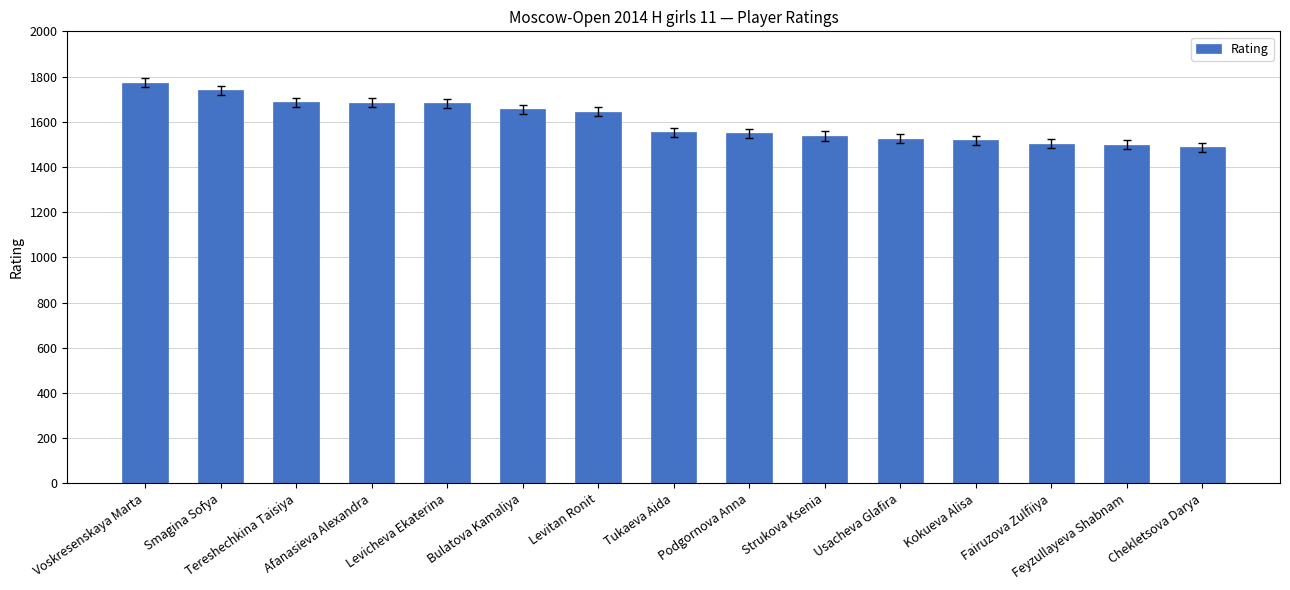

What is the sum of all values?

24038